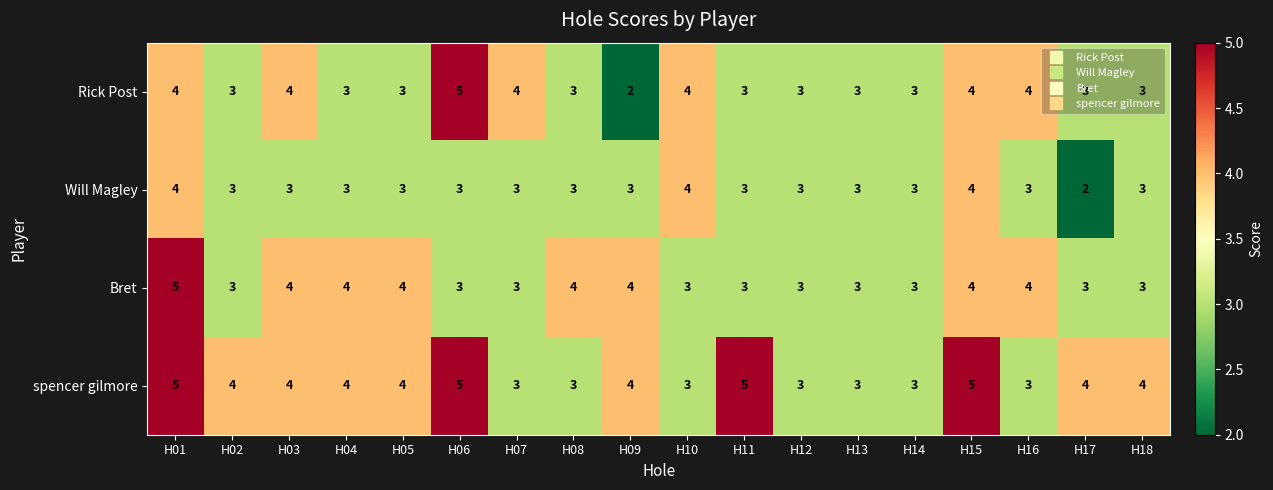

The value of Will Magley at H05 is 3. True or false?

True